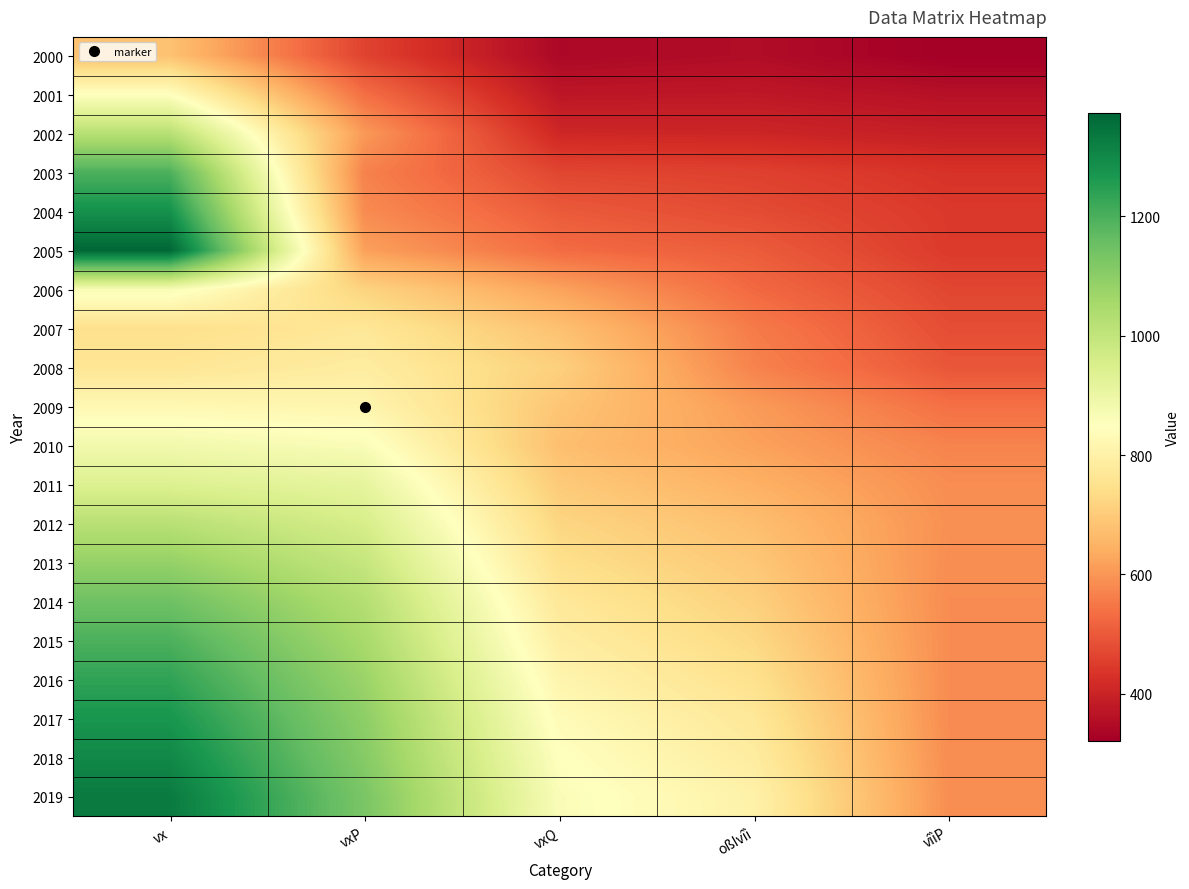

Which series has the largest total across all categories?

2019